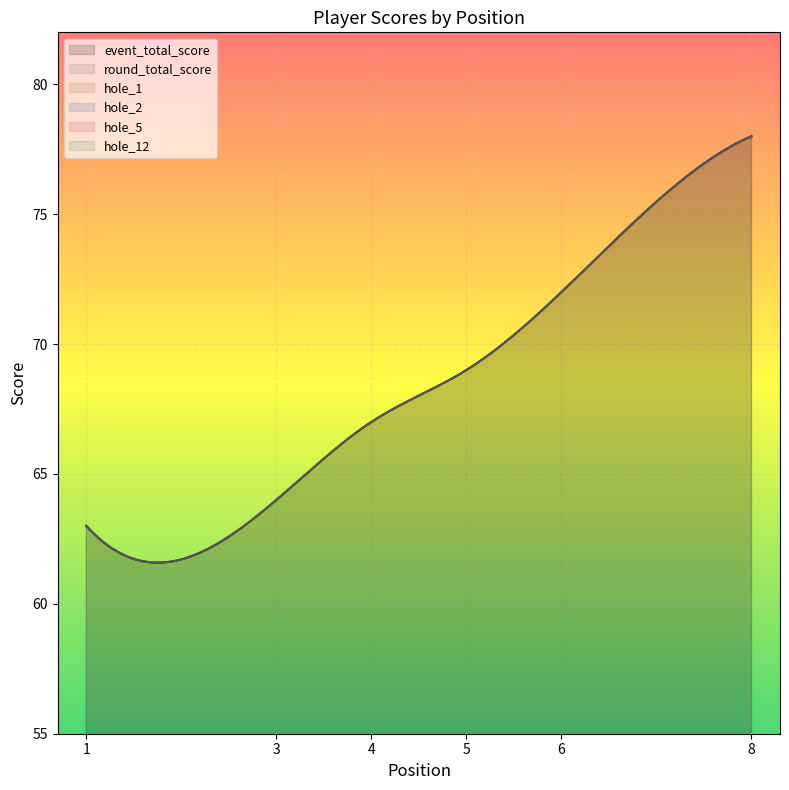

What is the difference between the maximum and minimum values in the hole_1 series?

3